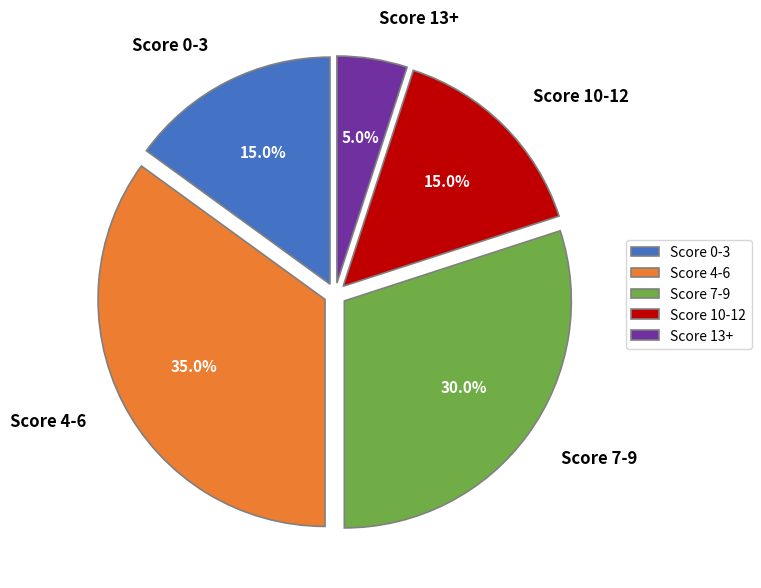

Does Score 10-12 represent more than half of the total?

No